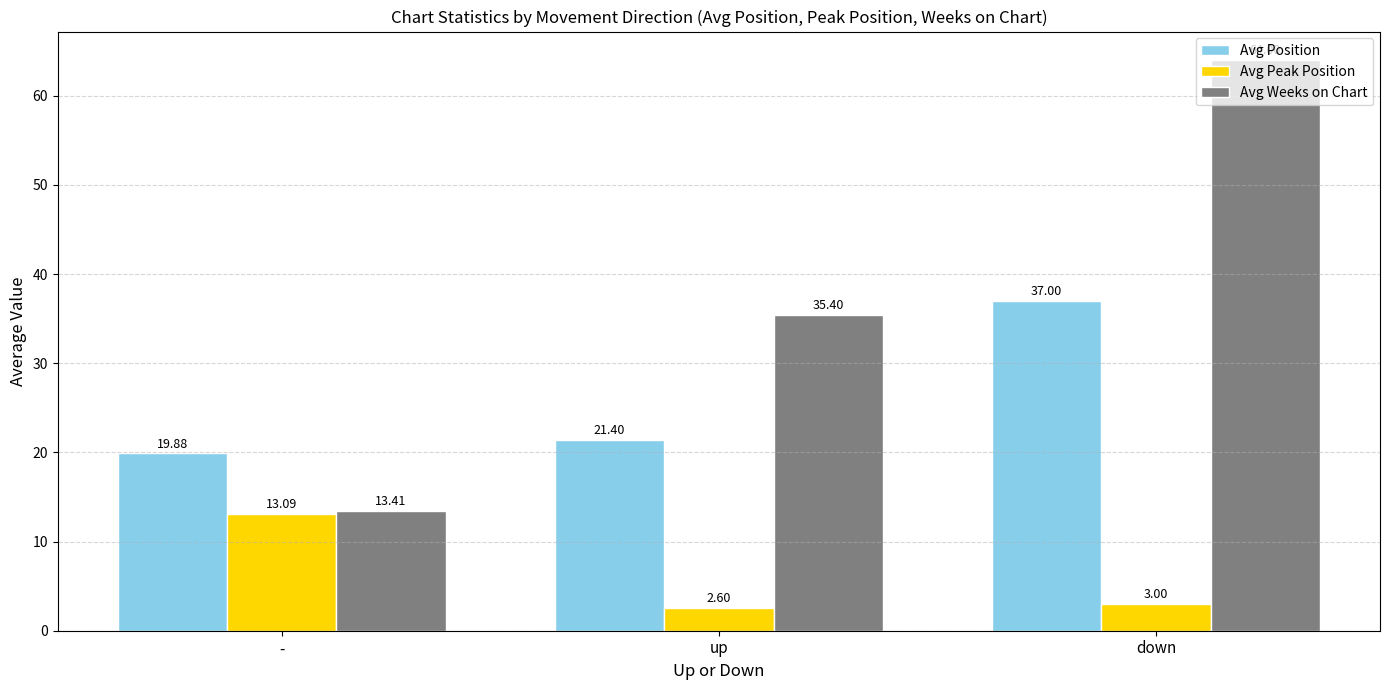

What is the greatest value displayed?

64.0